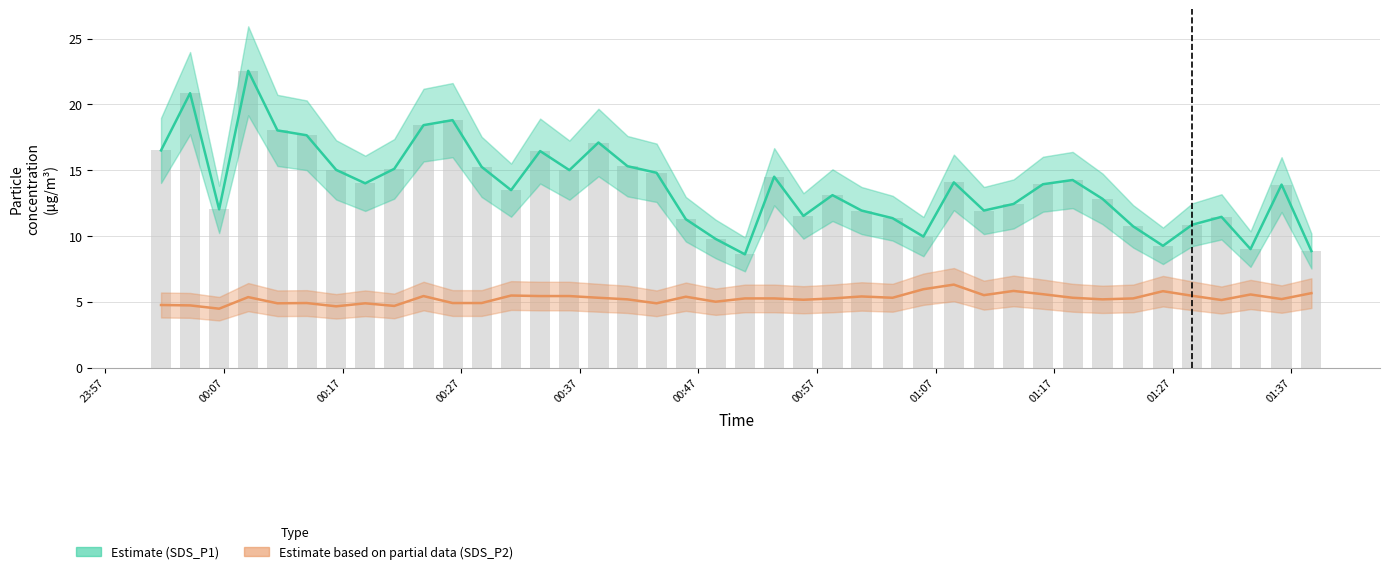

What is the sum of all Estimate (SDS_P1) values?

551.8